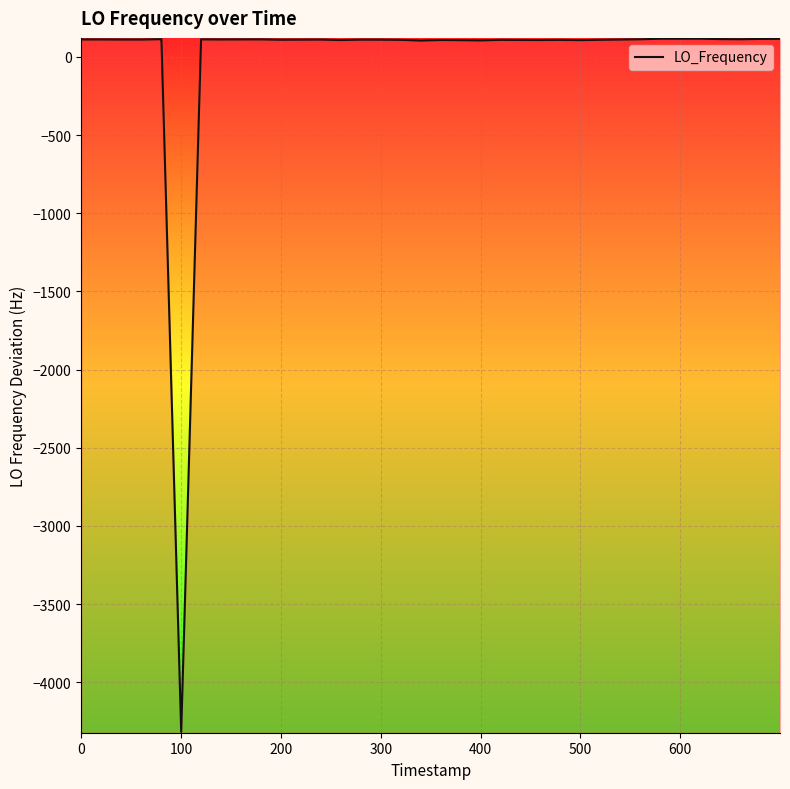

What is the greatest value displayed?

116.5